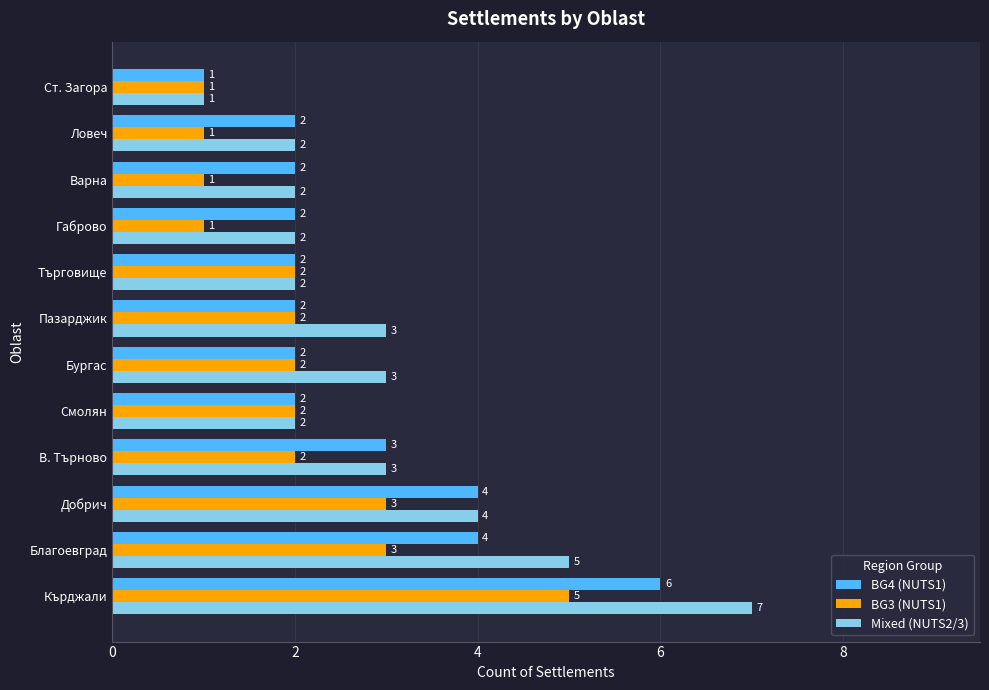

What is the difference between the second highest and minimum values in the BG4 (NUTS1) series?

3